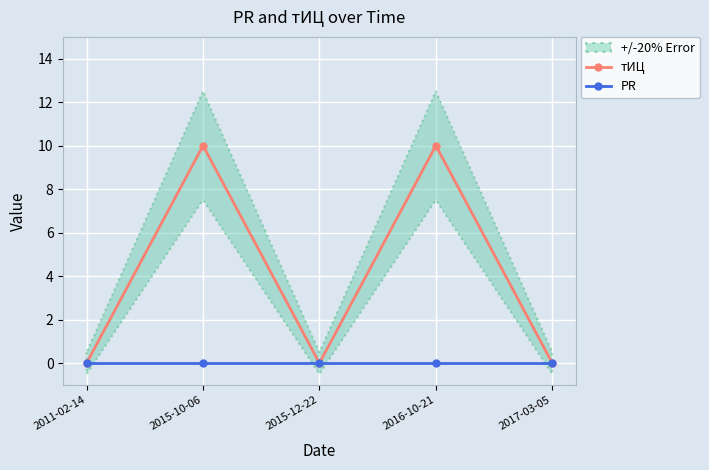

True or false: PR and тИЦ cross at least once.

False